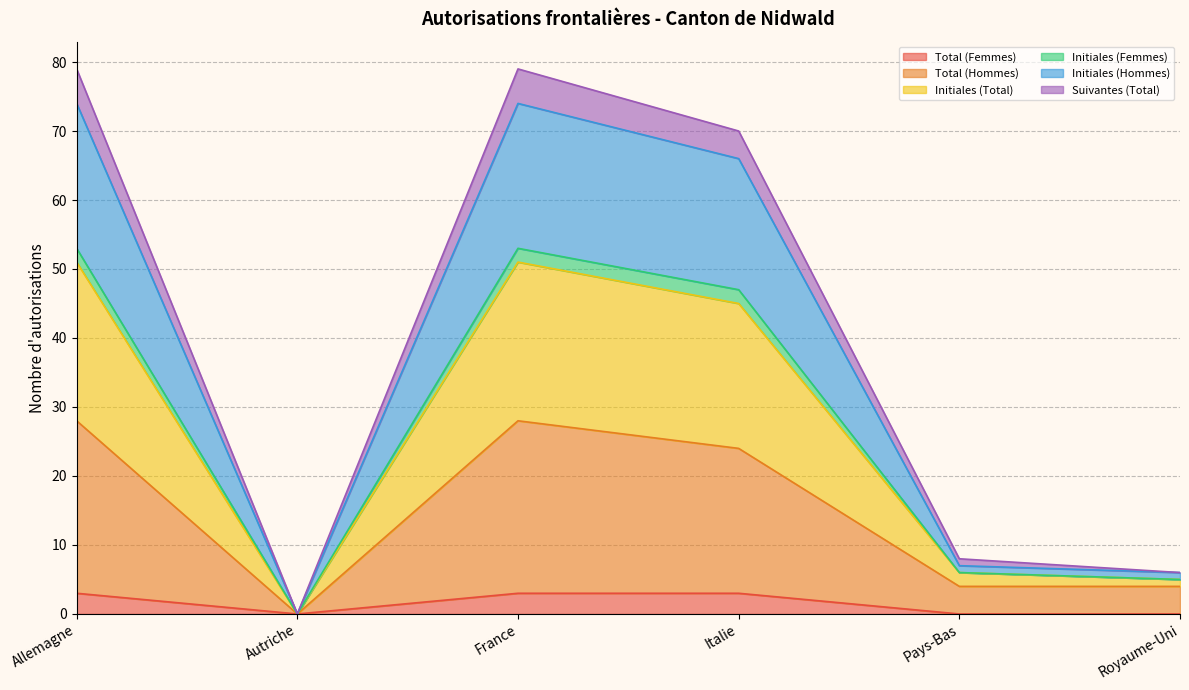

What is the label of the 2nd point from the left?

Autriche